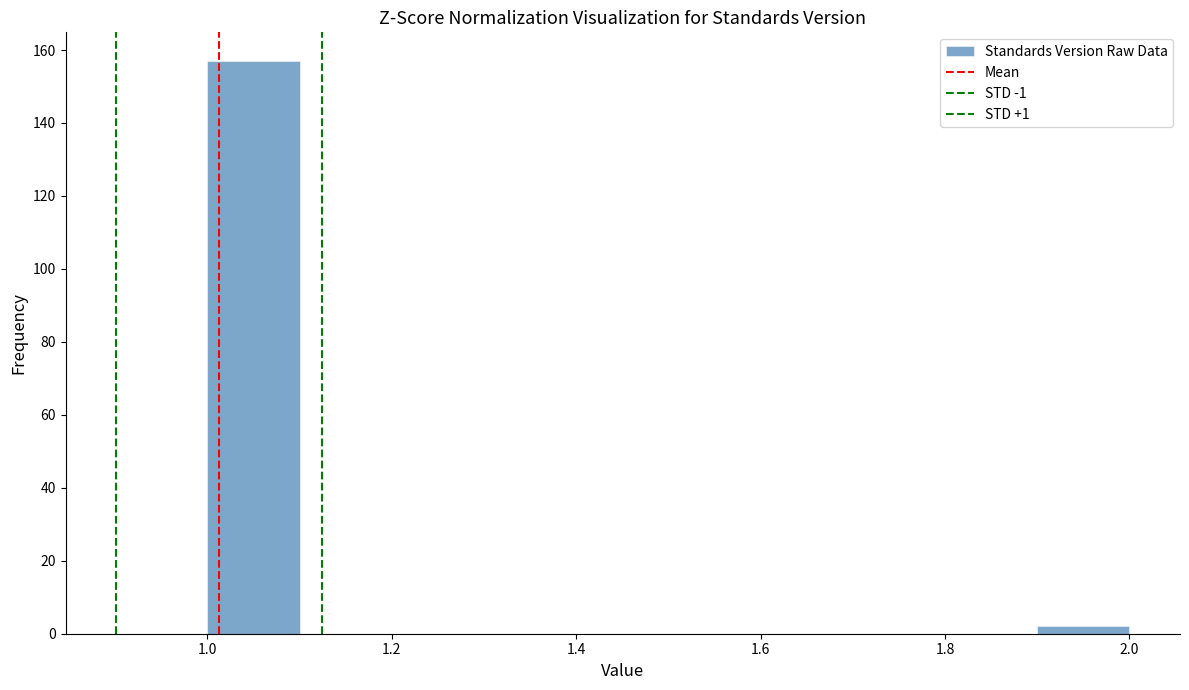

Reading left to right, list every bar in this chart as the range it spans on the x-axis followed by its height. The values are not printed on the chart, so give them approximately, as read against the axis.

1.0 to 1.1: 158
1.1 to 1.2: 0
1.2 to 1.3: 0
1.3 to 1.4: 0
1.4 to 1.5: 0
1.5 to 1.6: 0
1.6 to 1.7: 0
1.7 to 1.8: 0
1.8 to 1.9: 0
1.9 to 2.0: 2